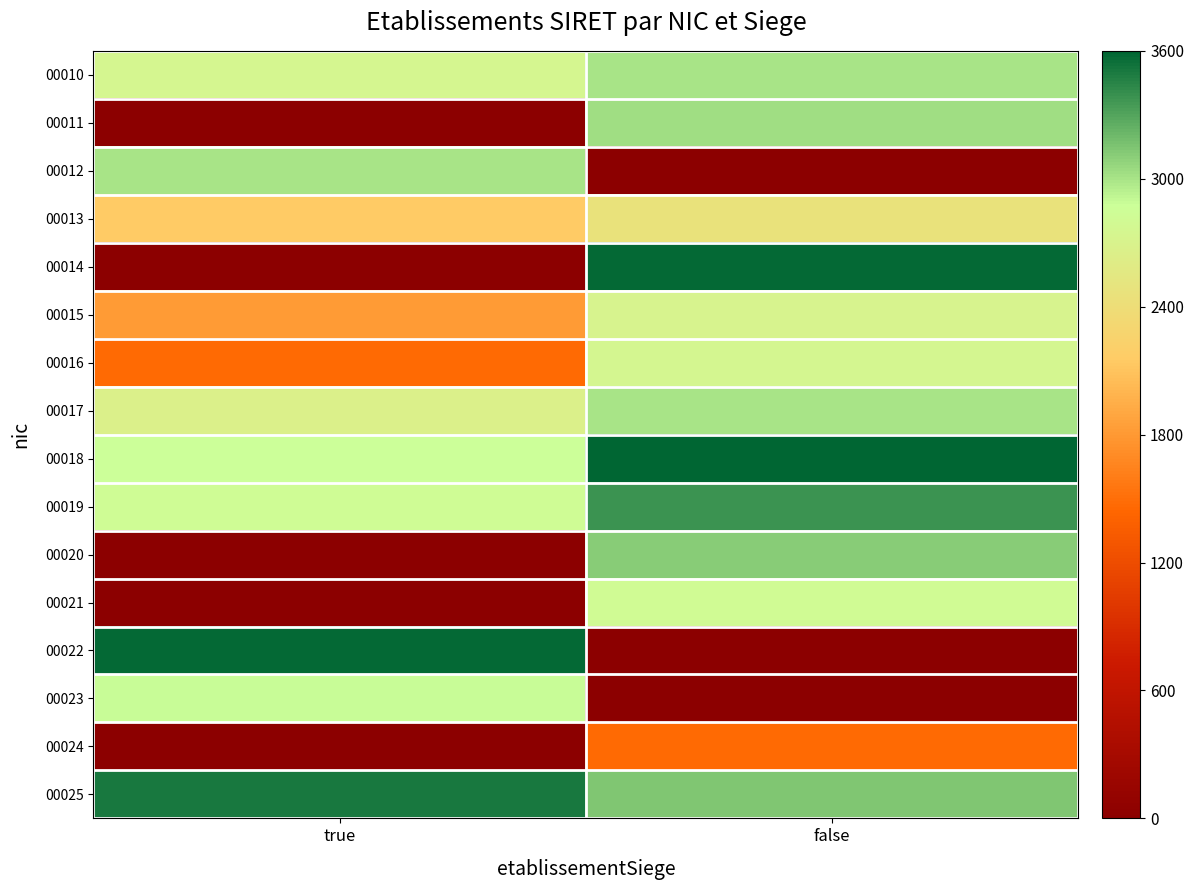

At how many categories does at least one series exceed 902?

2